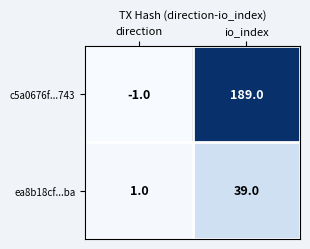

Where is ea8b18cf...ba nearest to the value 20?

direction